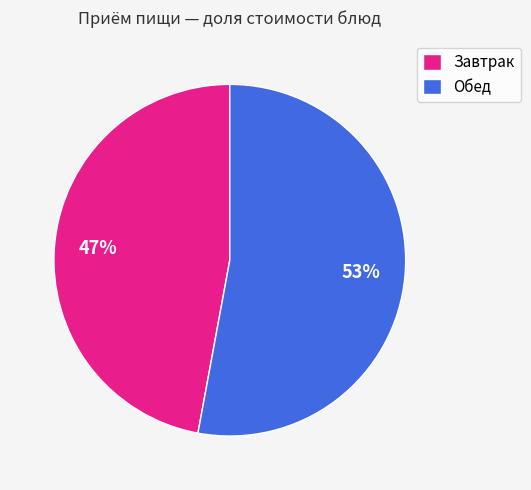

To the nearest percent, what is the difference between the largest and smallest slice percentages?

6%